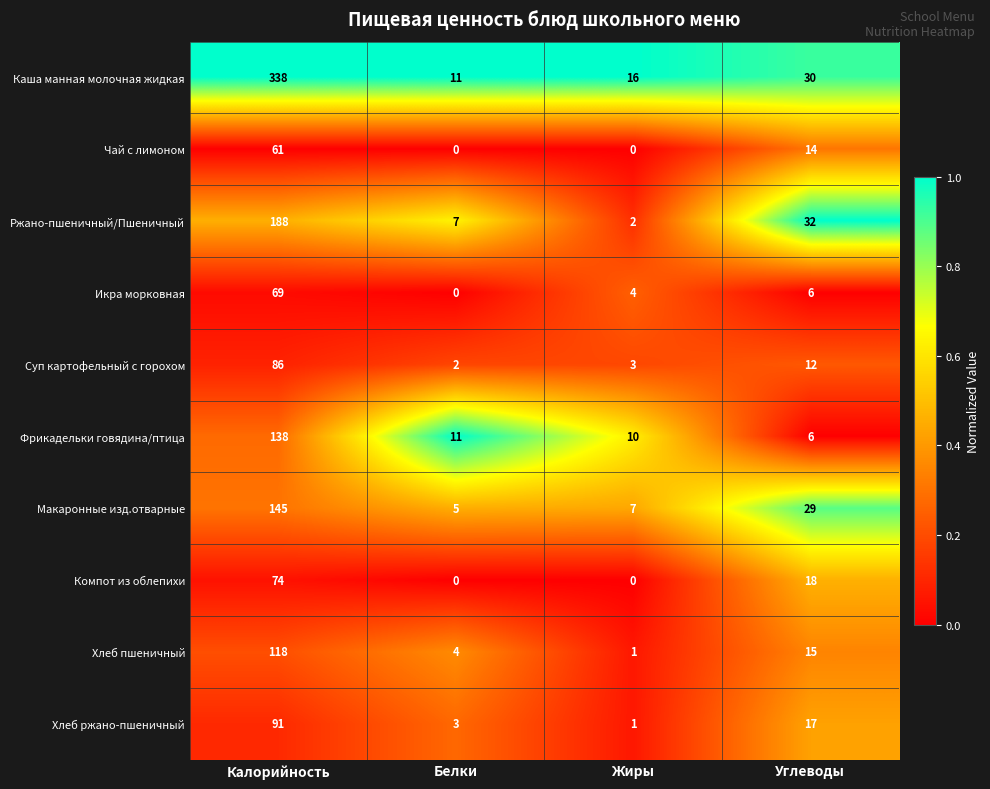

Where does the Чай с лимоном series first go above 14?

Калорийность